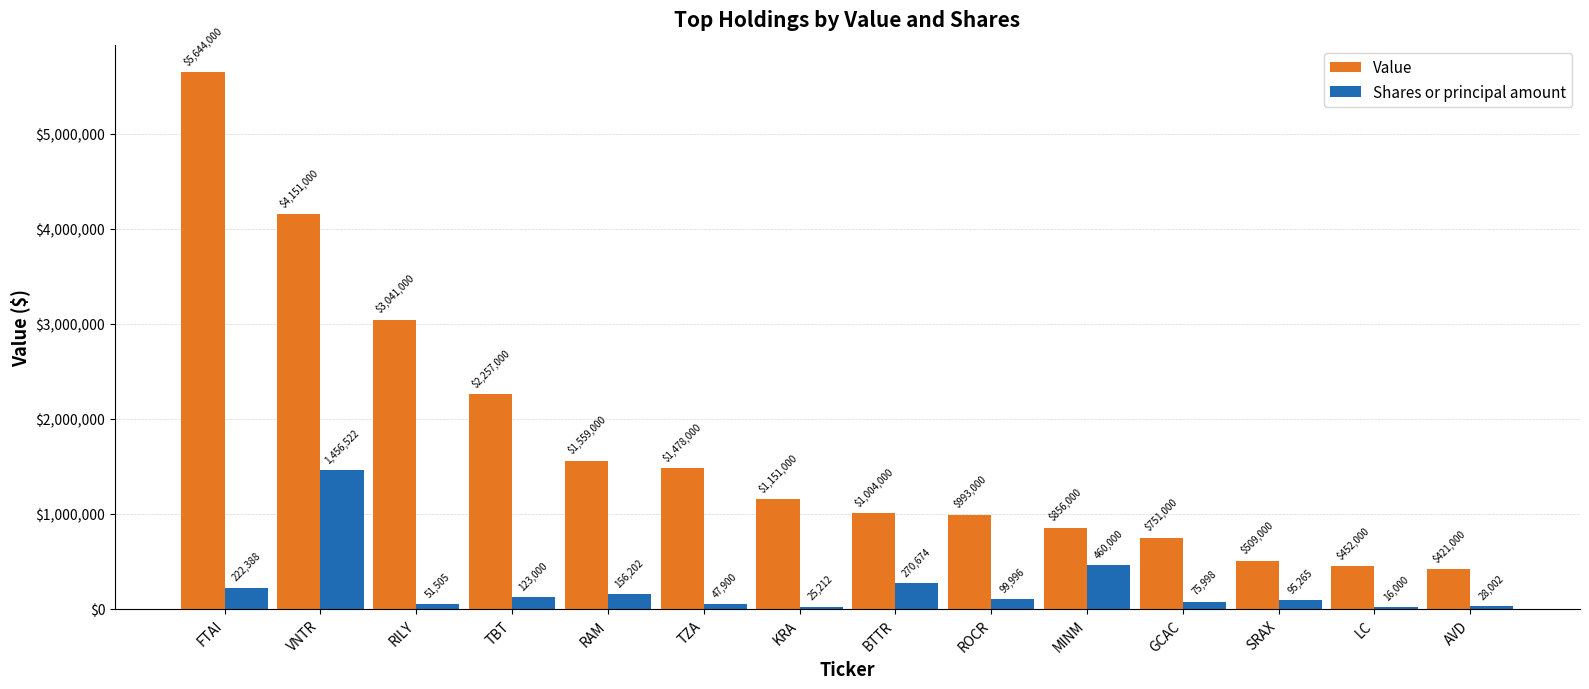

What is the greatest value displayed?

5644000